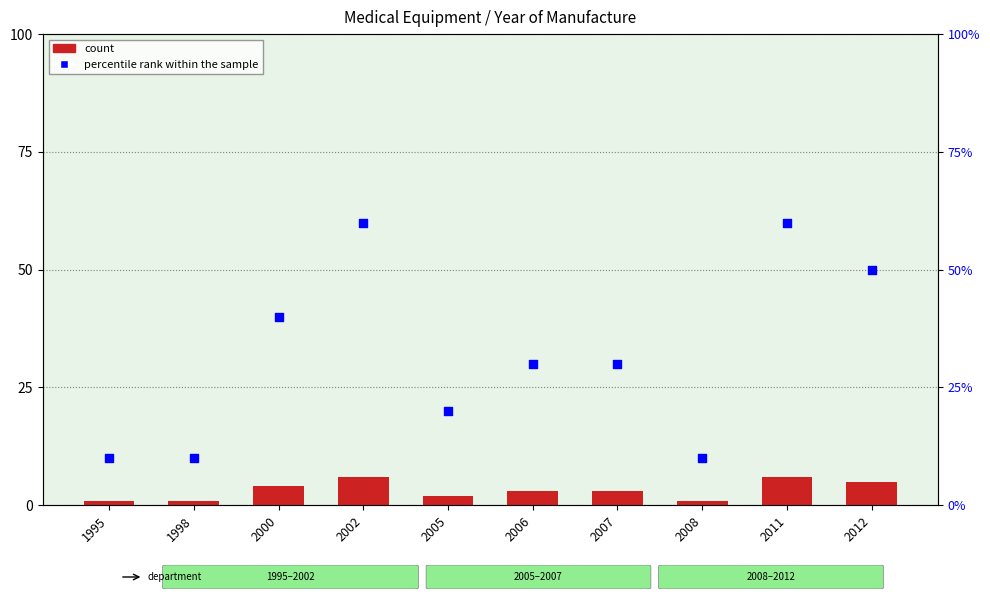

What are all the series names shown in the legend?

count, percentile rank within the sample